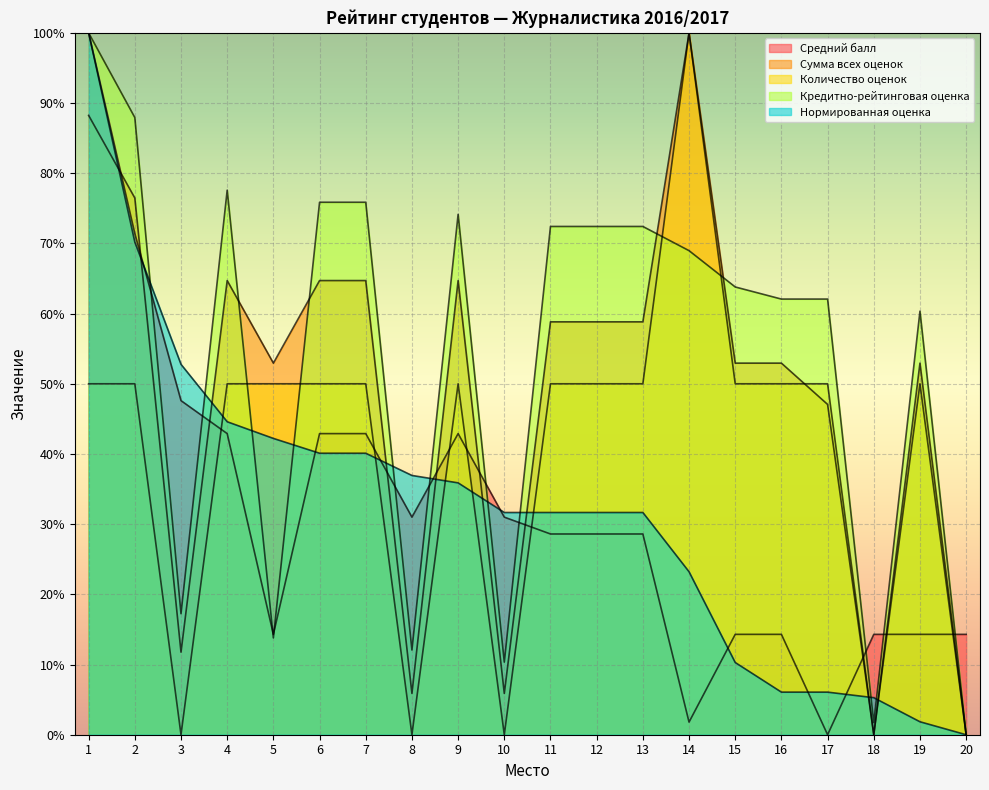

How many intersections are there between Сумма всех оценок and Количество оценок?

1